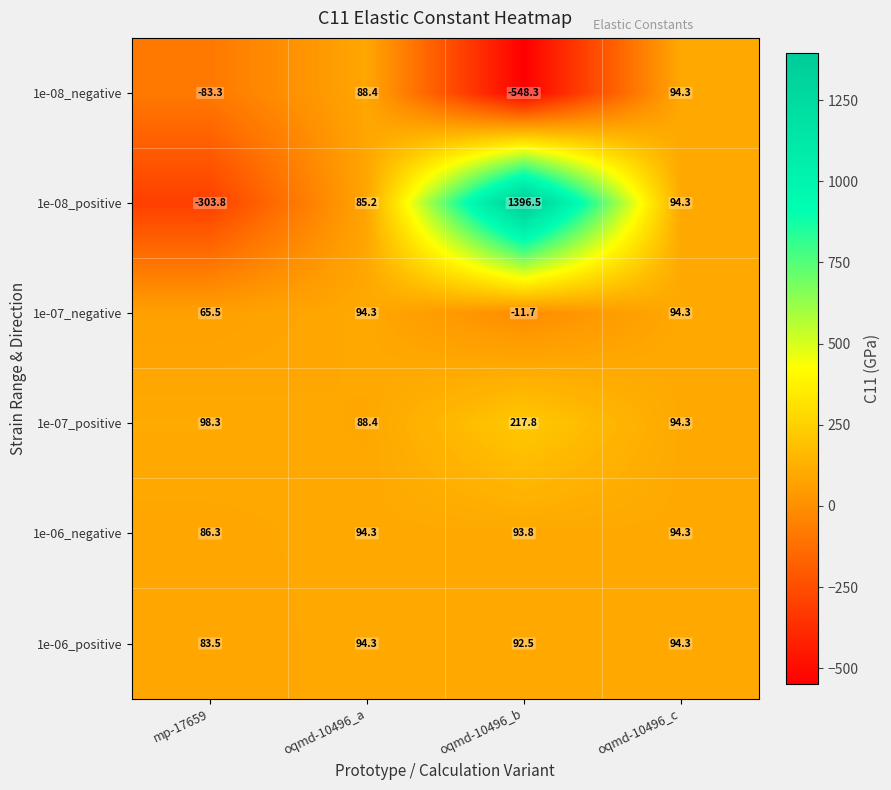

What is the lowest value of the 1e-06_negative series?

86.3